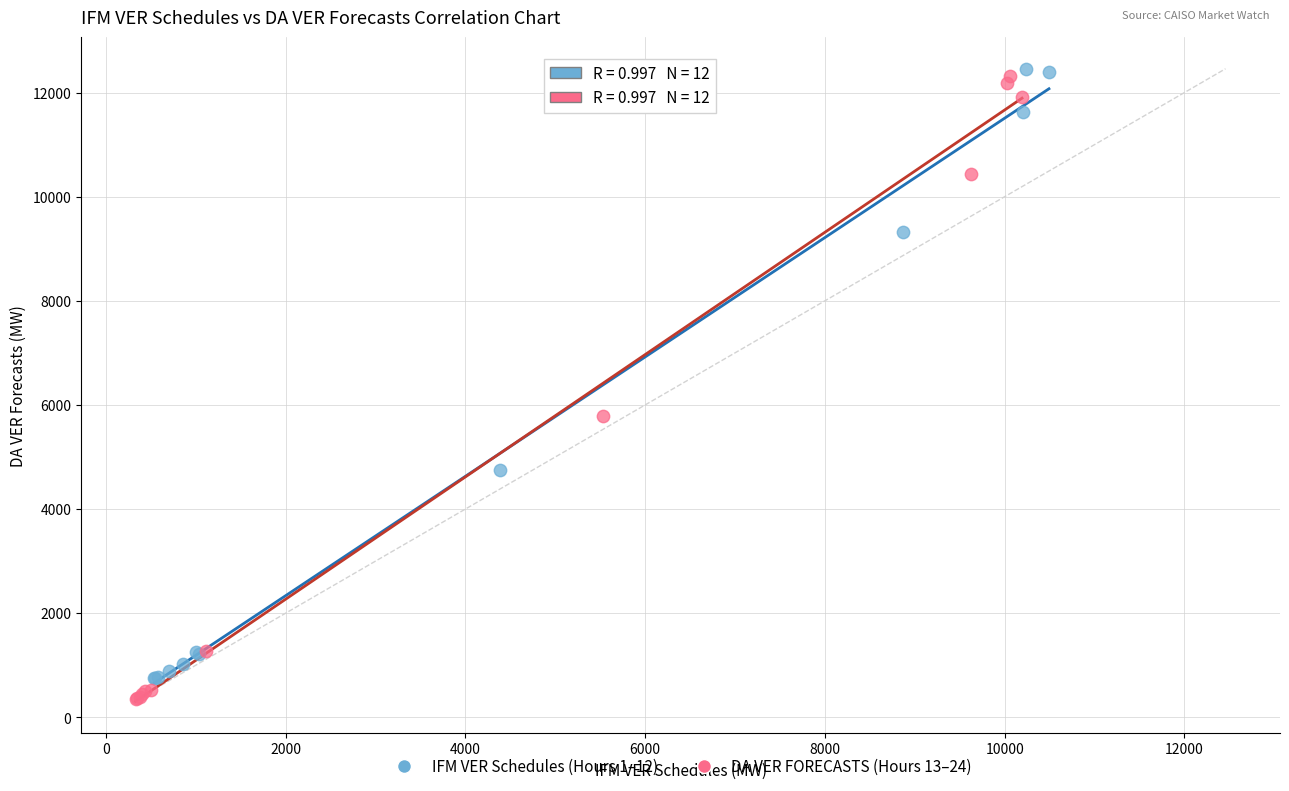

What are all the series names shown in the legend?

IFM VER Schedules (Hours 1–12), DA VER FORECASTS (Hours 13–24)